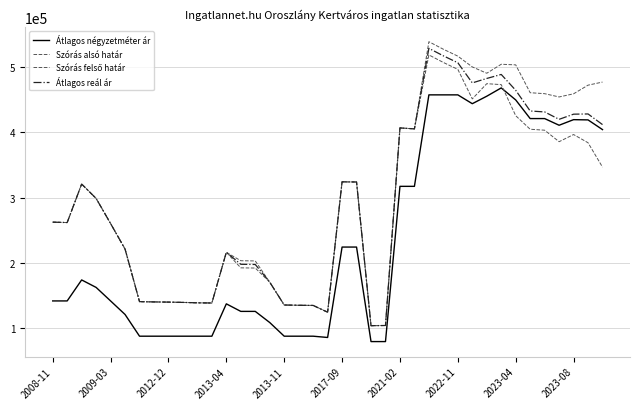

Does the chart display data point markers on the line(s)?

No